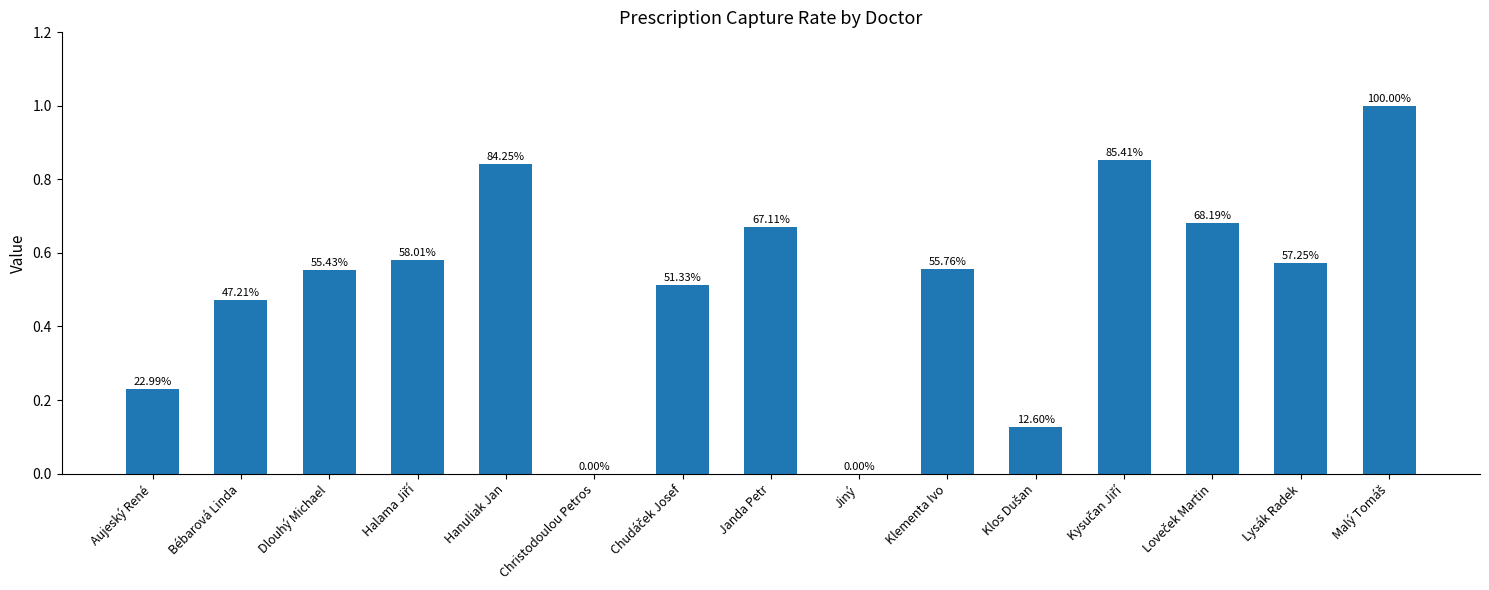

What is the value of the 4th bar from the left?

0.6